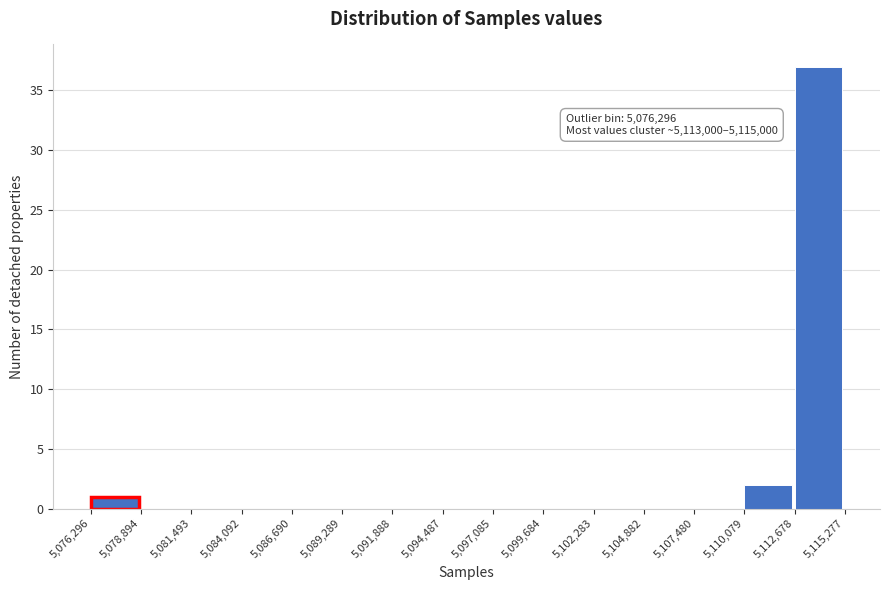

Over which range of the x-axis is the bar tallest?

5,112,678 to 5,115,277